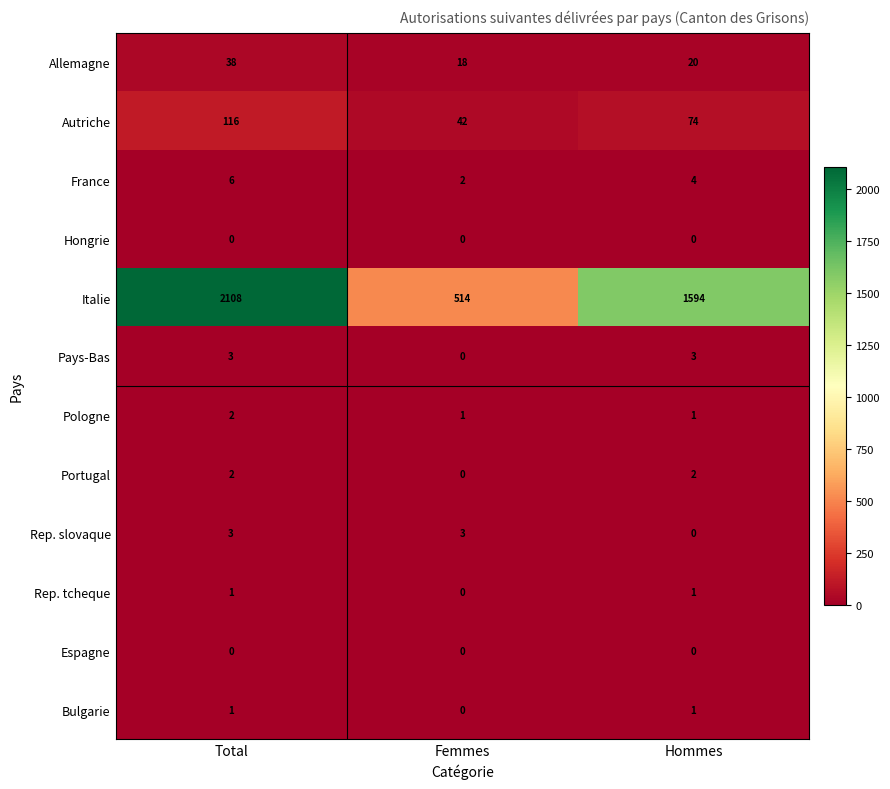

Count the number of categories in the chart.

3